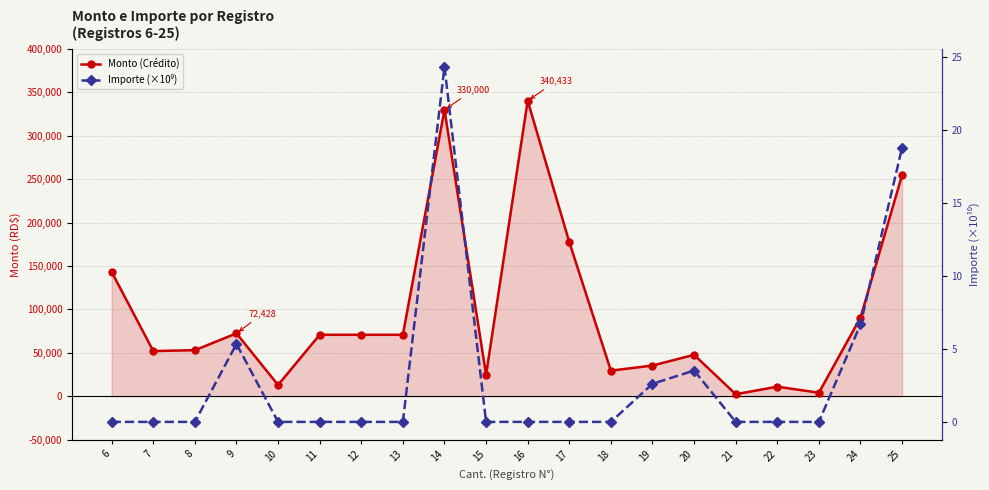

Reading left to right, list all the values displayed in this chart.

Monto (Crédito): 6=143300.0	7=52038.0	8=53100.0	9=72428.4	10=12980.0	11=70800.0	12=70800.0	13=70800.0	14=330000.0	15=24780.0	16=340432.6	17=177649.0	18=29500.0	19=35400.0	20=47710.1	21=2360.0	22=11000.0	23=4100.5	24=90624.0	25=254880.0
Importe (×10⁹): 6=0.0	7=0.0	8=0.0	9=5.3	10=0.0	11=0.0	12=0.0	13=0.0	14=24.3	15=0.0	16=0.0	17=0.0	18=0.0	19=2.6	20=3.5	21=0.0	22=0.0	23=0.0	24=6.7	25=18.8